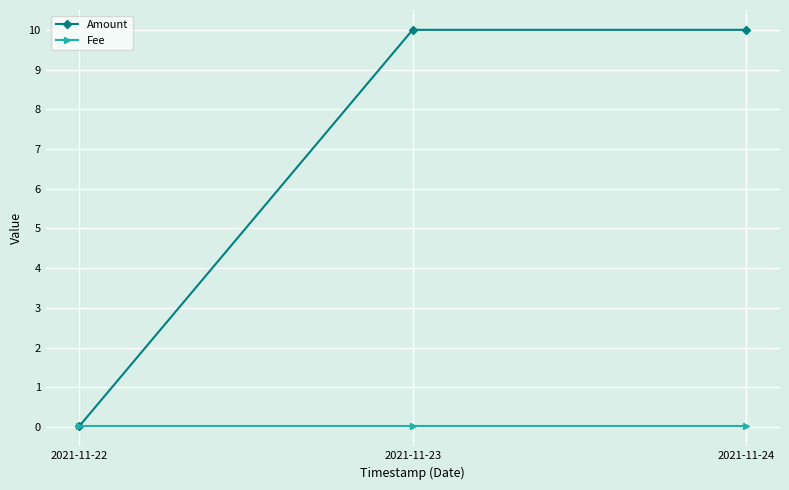

Rank the series by their maximum value, from lowest to highest.

Fee, Amount